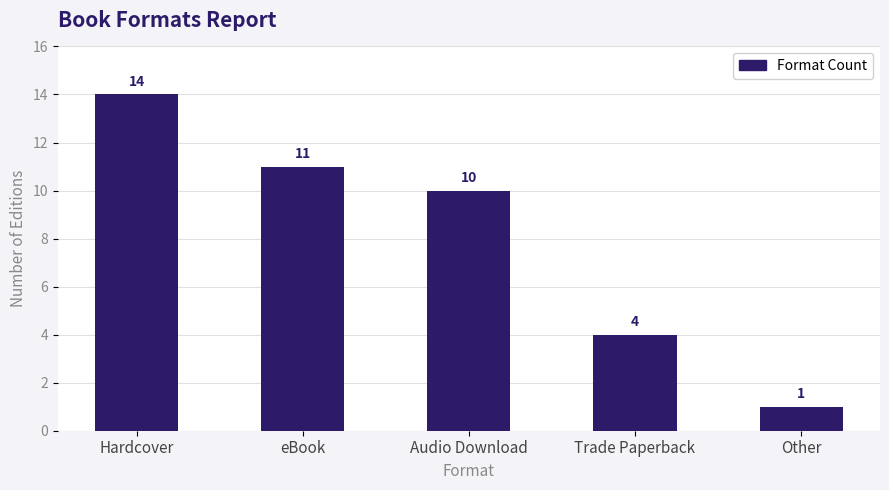

Is it true that the value at eBook is 11?

True